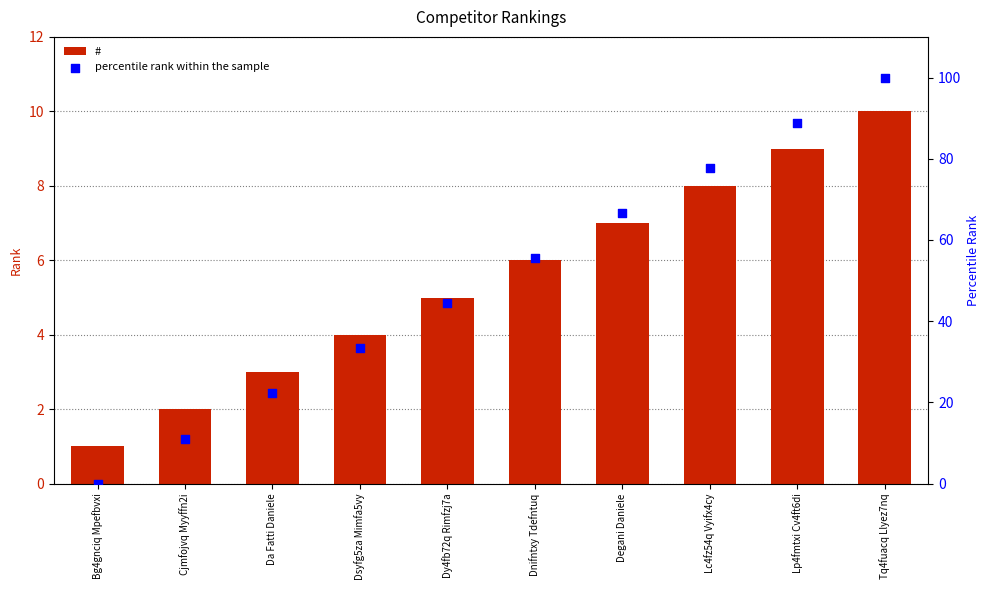

At which category is the sum across all series the highest?

Tq4fuacq Llyez7nq